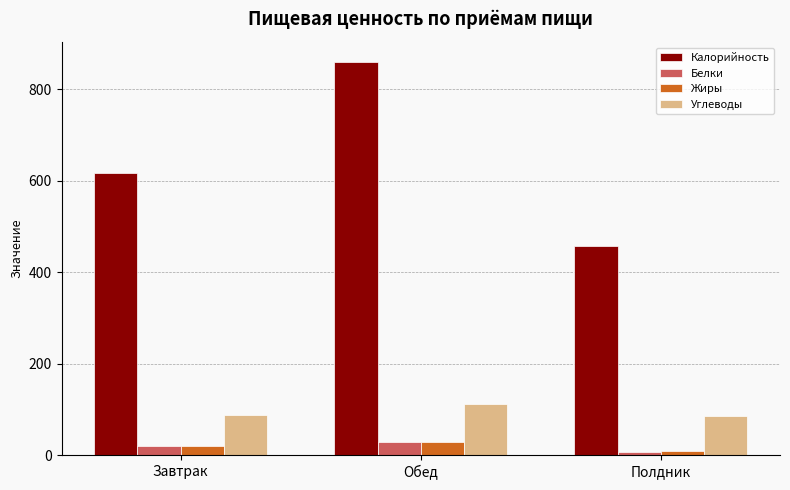

Which label corresponds to the largest value in the chart?

Обед